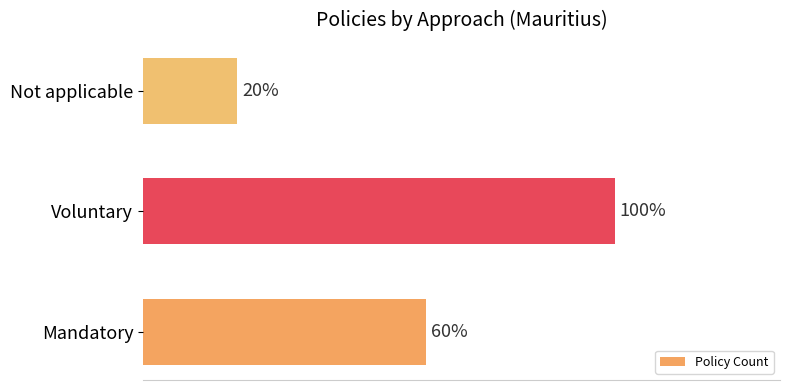

What is the difference between the maximum and minimum values?

4